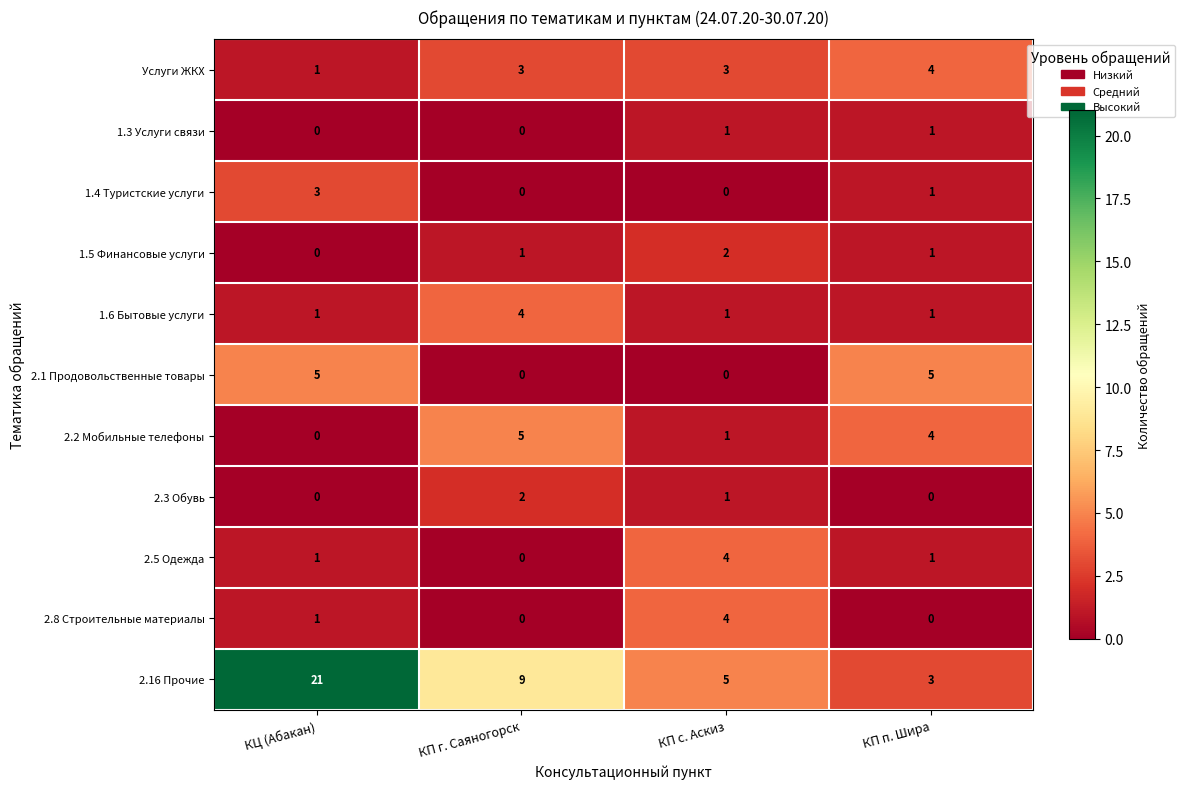

The 2.5 Одежда series shows 0 at КП г. Саяногорск. True or false?

True